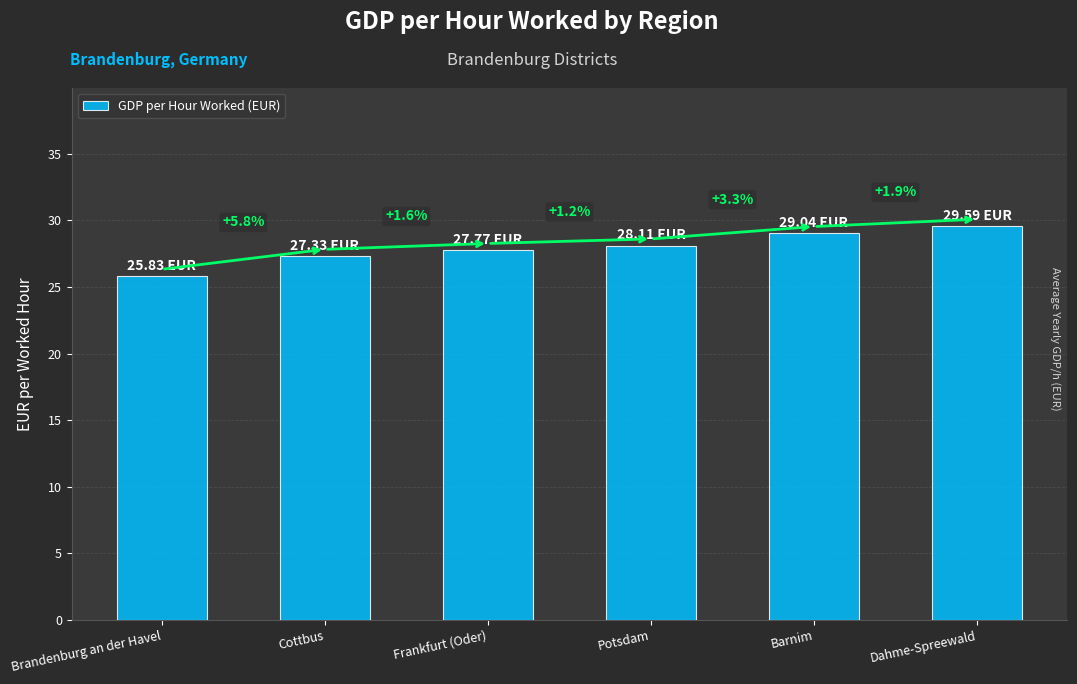

Approximately how many times larger is the value at Frankfurt (Oder) compared to Potsdam?

1.0